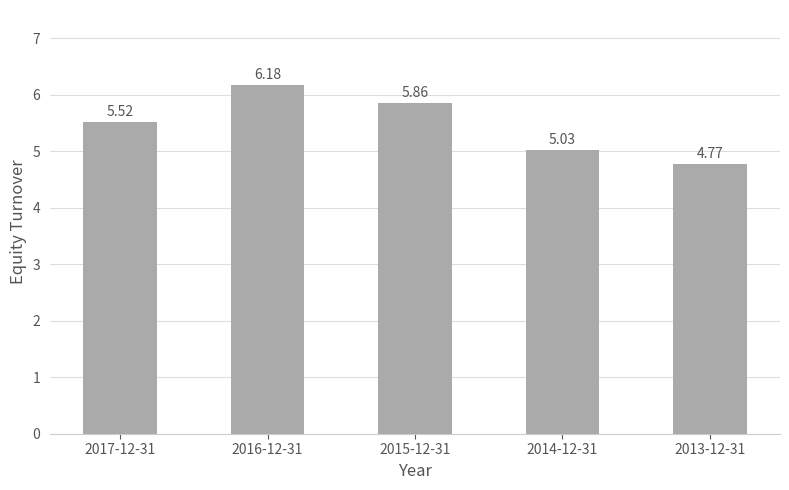

What is the difference between the maximum and minimum values?

1.4